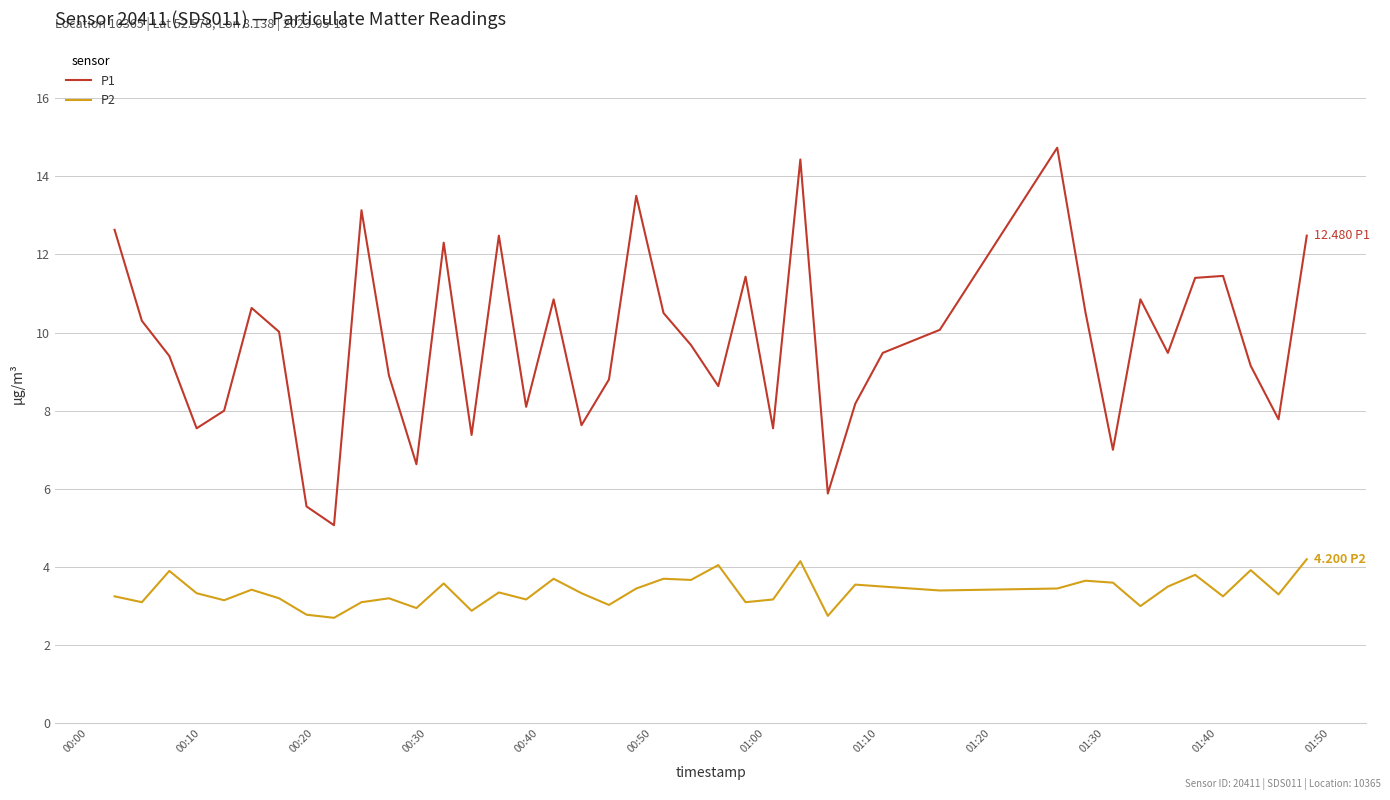

What is the minimum value for P1?

5.1